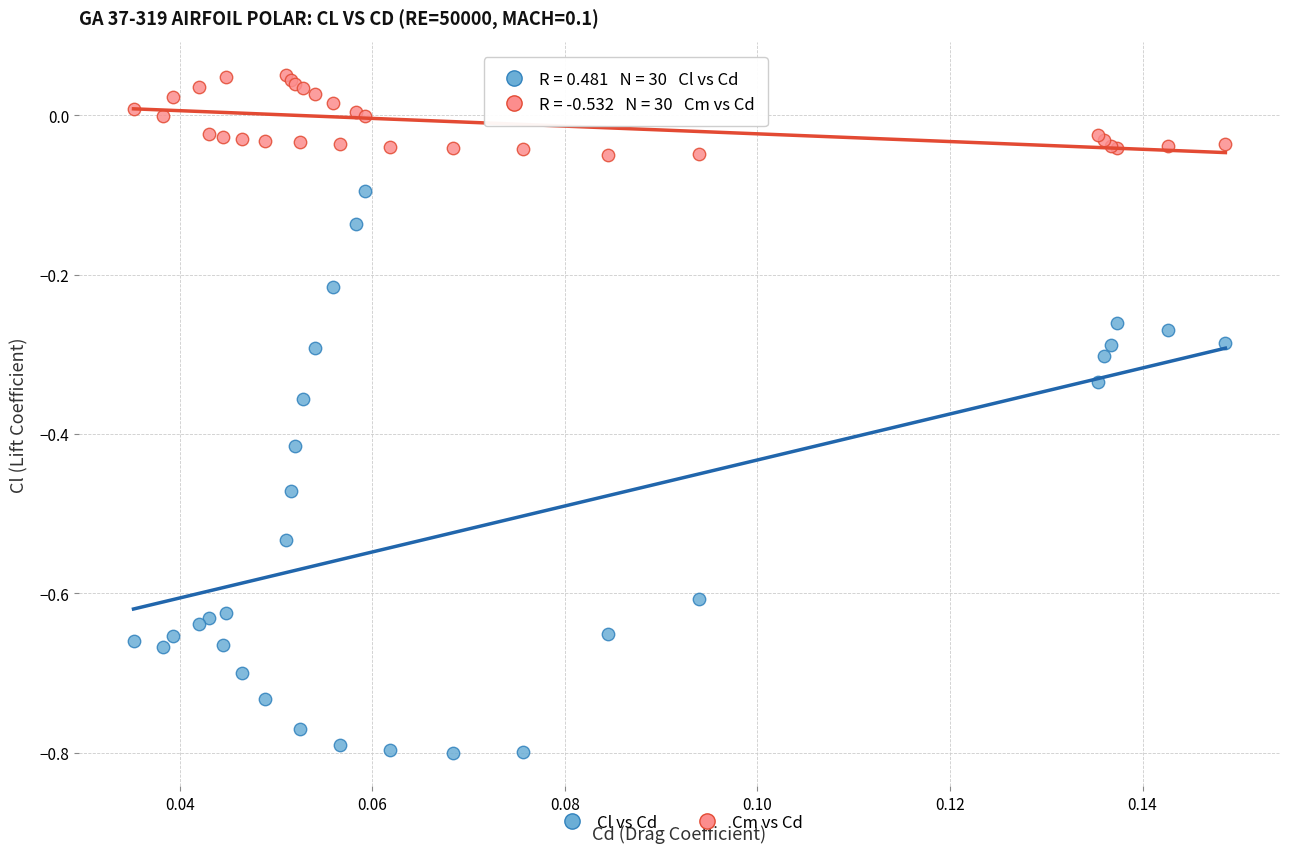

Which series reaches the minimum Y coordinate?

Cl vs Cd